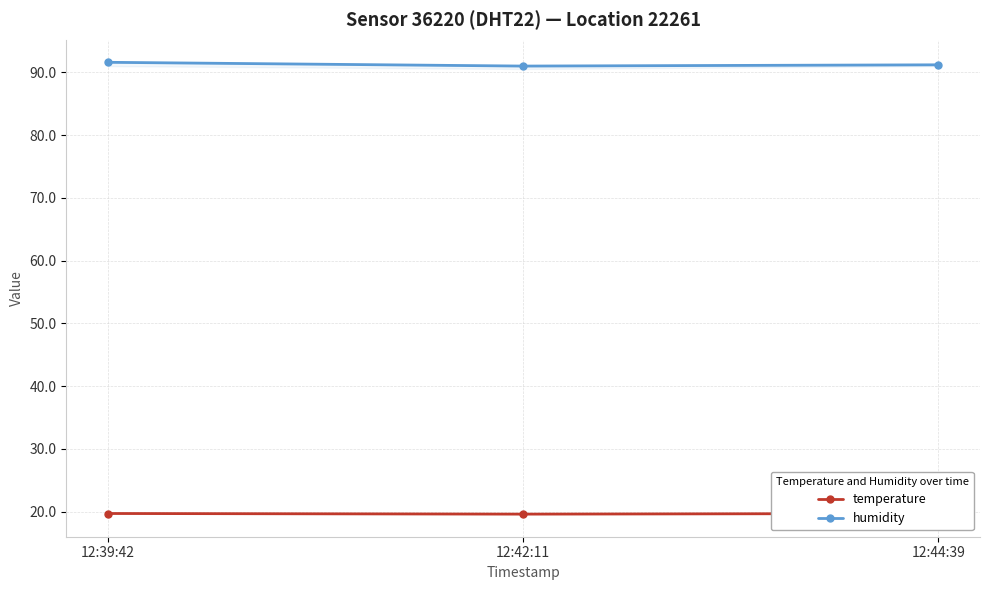

What is the sum of the temperature values at 12:42:11 and 12:44:39?

39.3